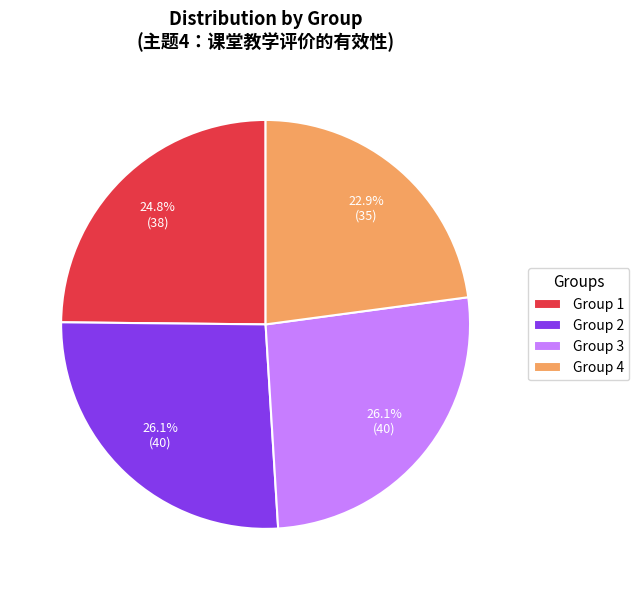

Combined, what portion of the pie is Group 2 and Group 4?

49.0%